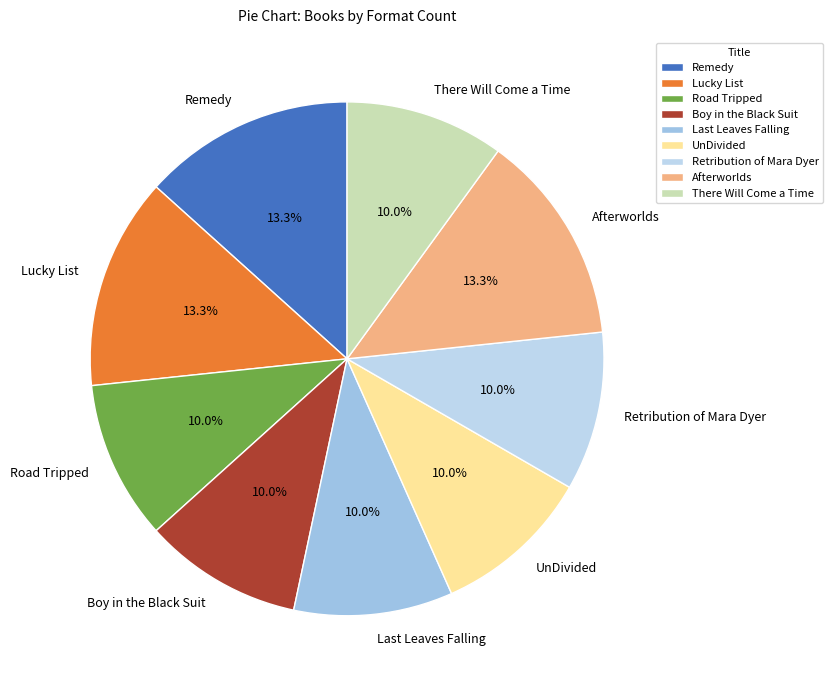

Does There Will Come a Time account for over 50% of the chart?

No